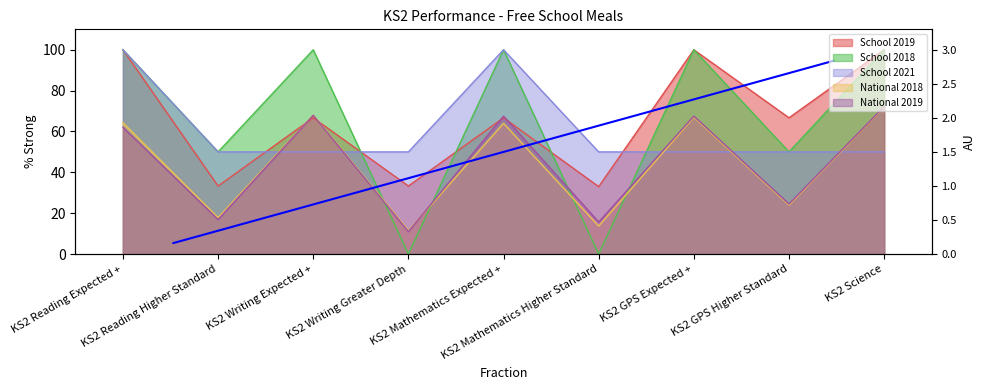

Between KS2 Writing Expected + and KS2 Science, which series saw the biggest shift?

School 2019